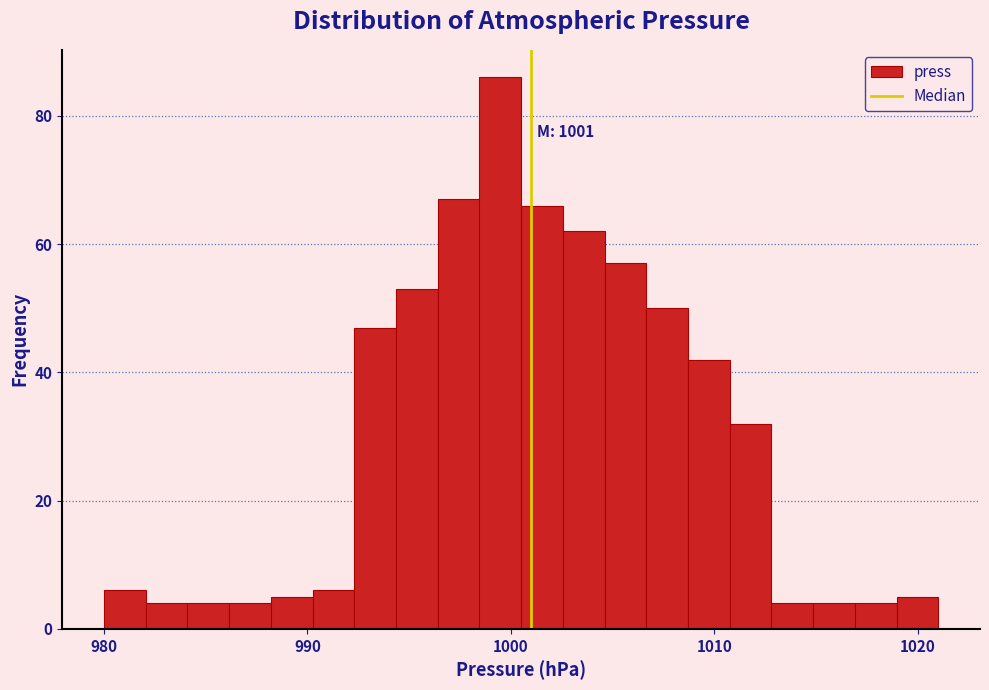

Read against the x-axis, roughly where is the centre of the tallest bar?

999